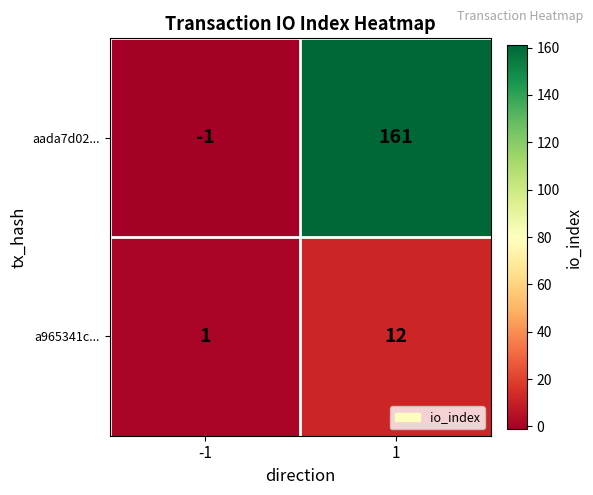

How many values in the aada7d02... series are below 161?

1